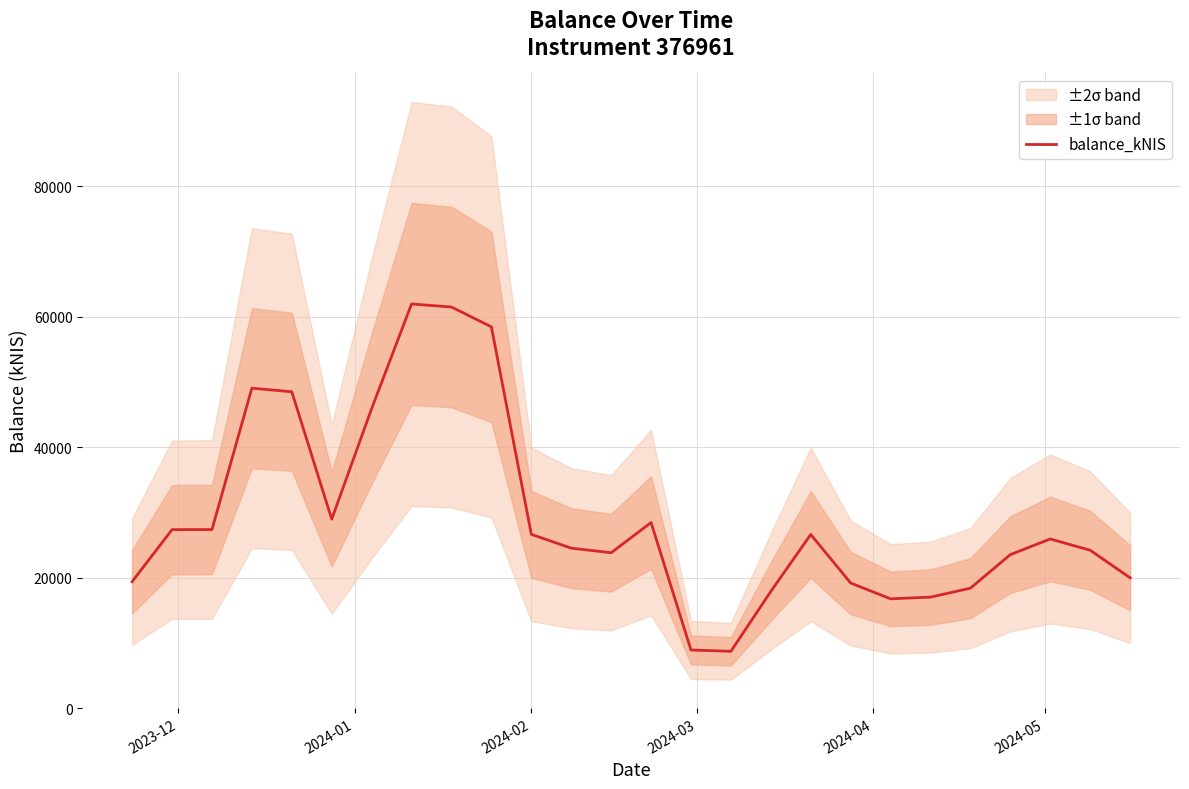

What is the minimum value shown in the chart?

8696.2